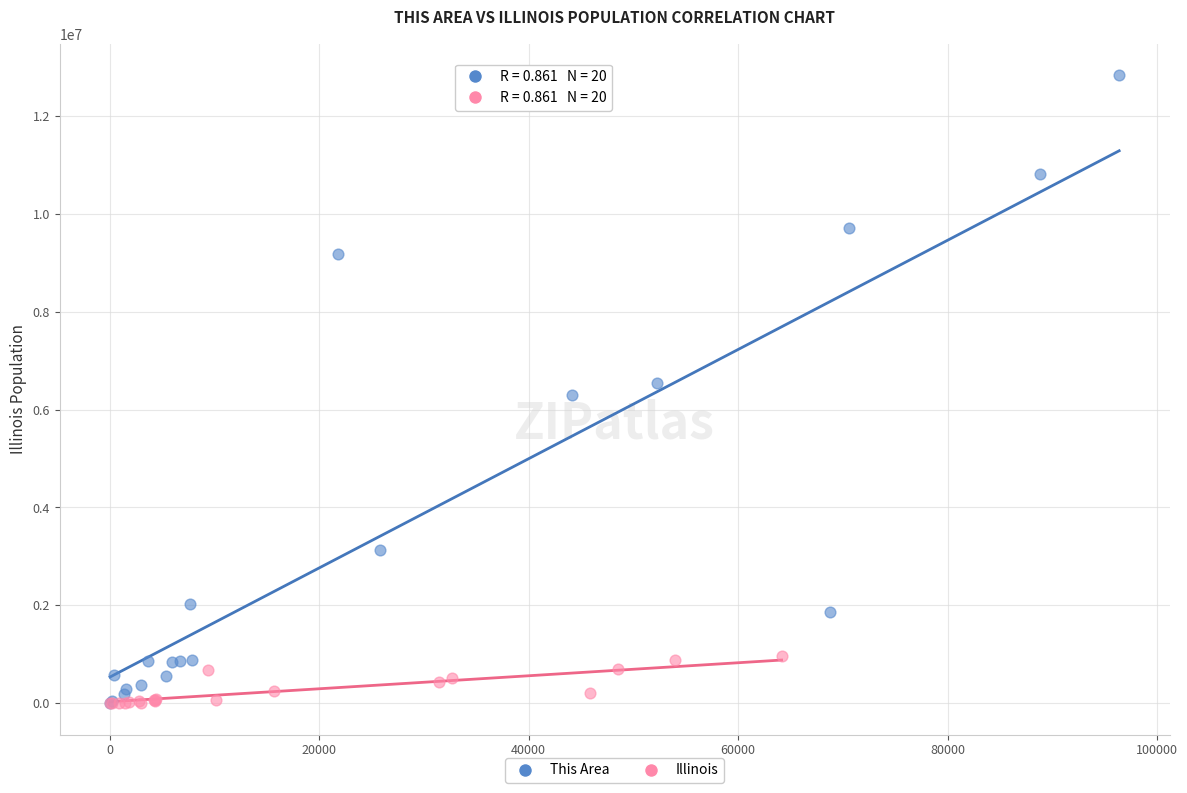

Which series contains the highest Y value?

This Area